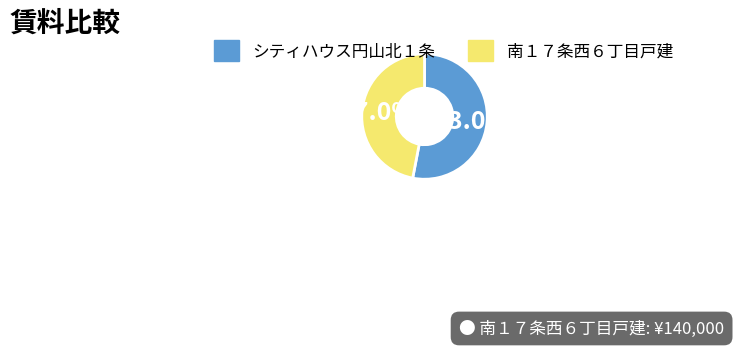

Is the sum of シティハウス円山北１条 and 南１７条西６丁目戸建 greater than half?

Yes